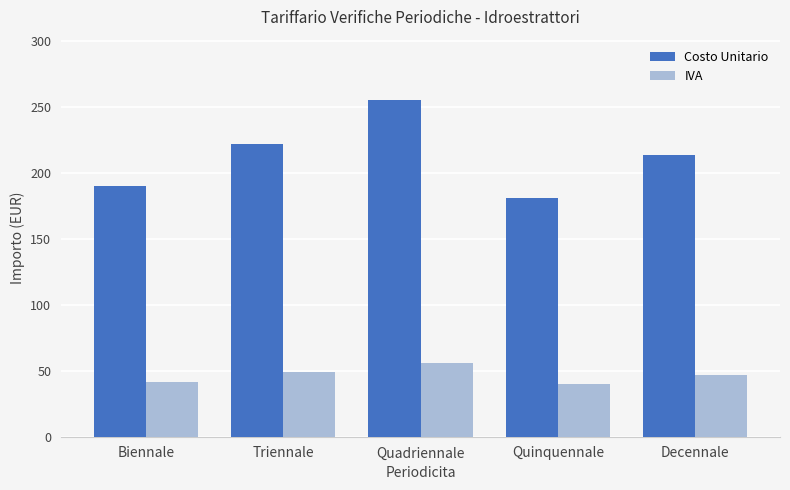

Is it true that IVA equals 72.2 at Decennale?

False